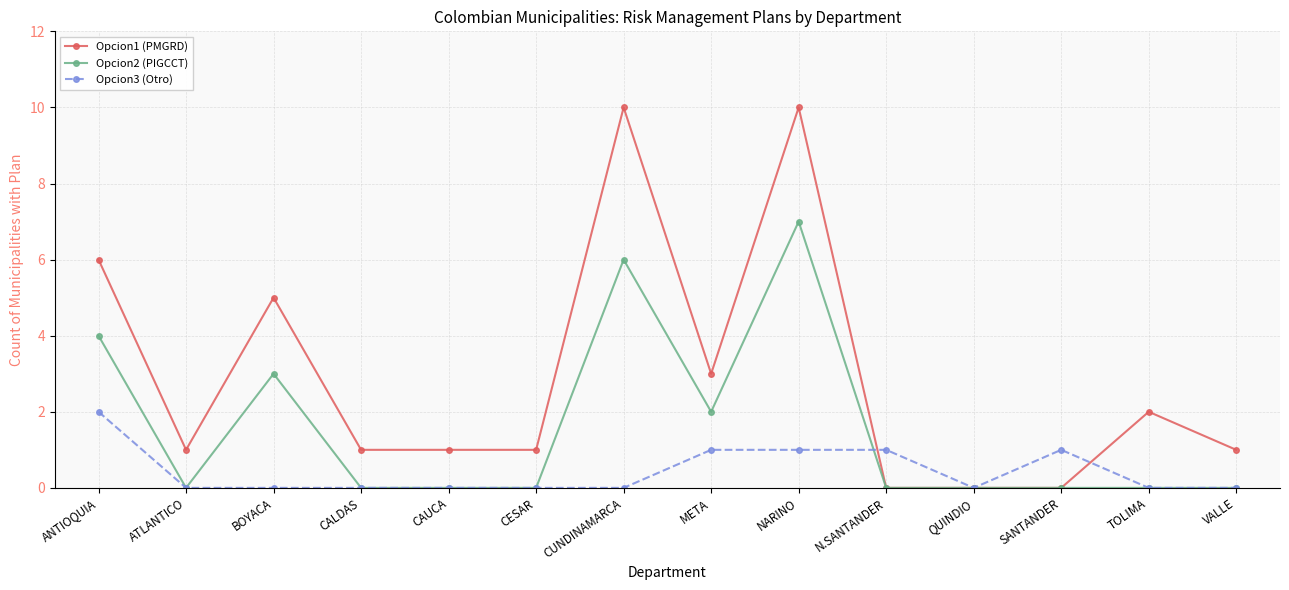

Where is the first local minimum for Opcion1 (PMGRD)?

ATLANTICO